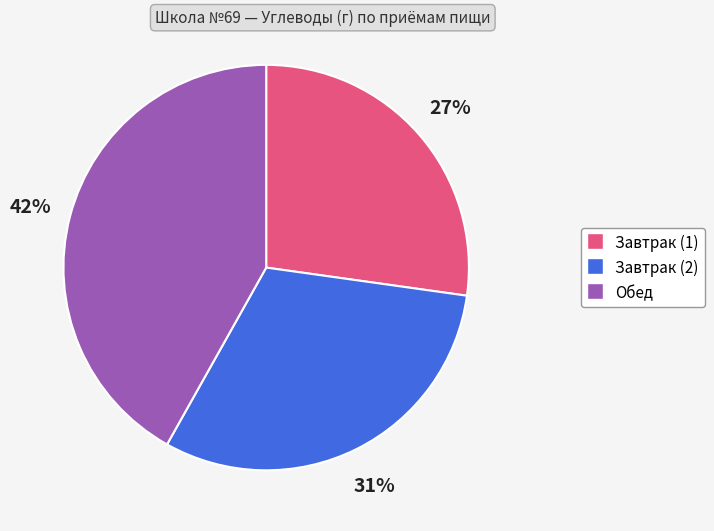

To the nearest percent, what is the difference between the largest and smallest slice percentages?

15%